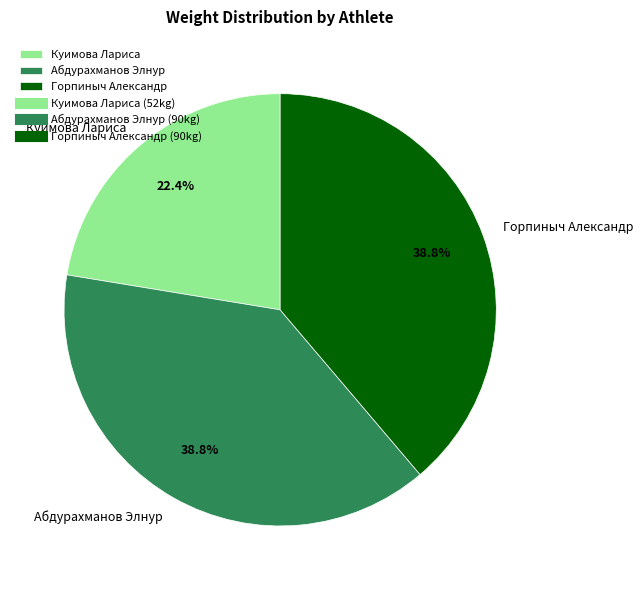

How many slices are in this pie chart?

3